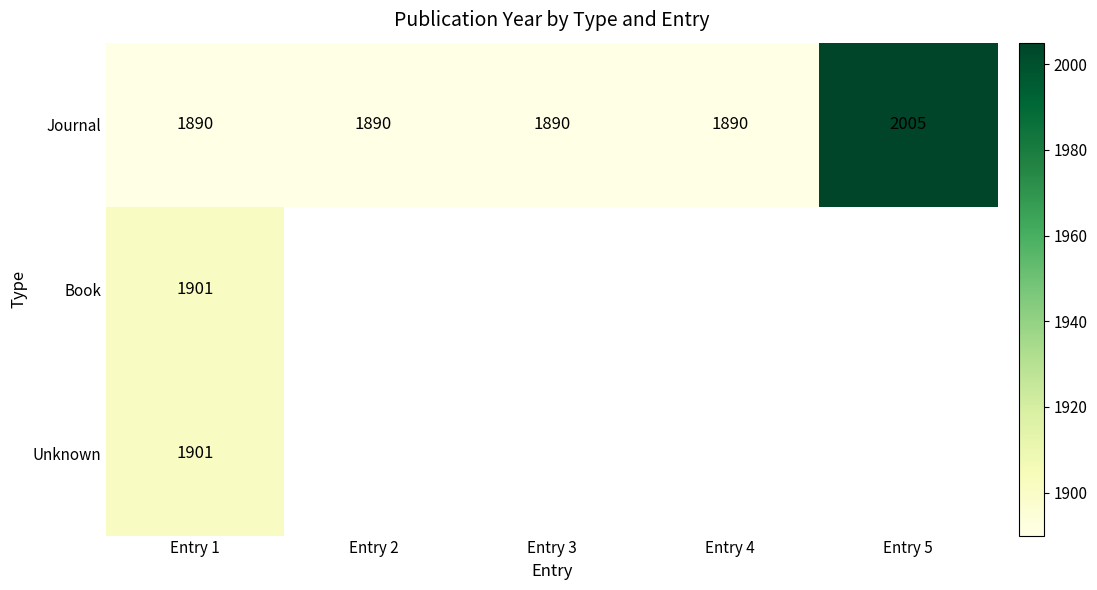

What is the difference between the highest and lowest values at Entry 1?

11